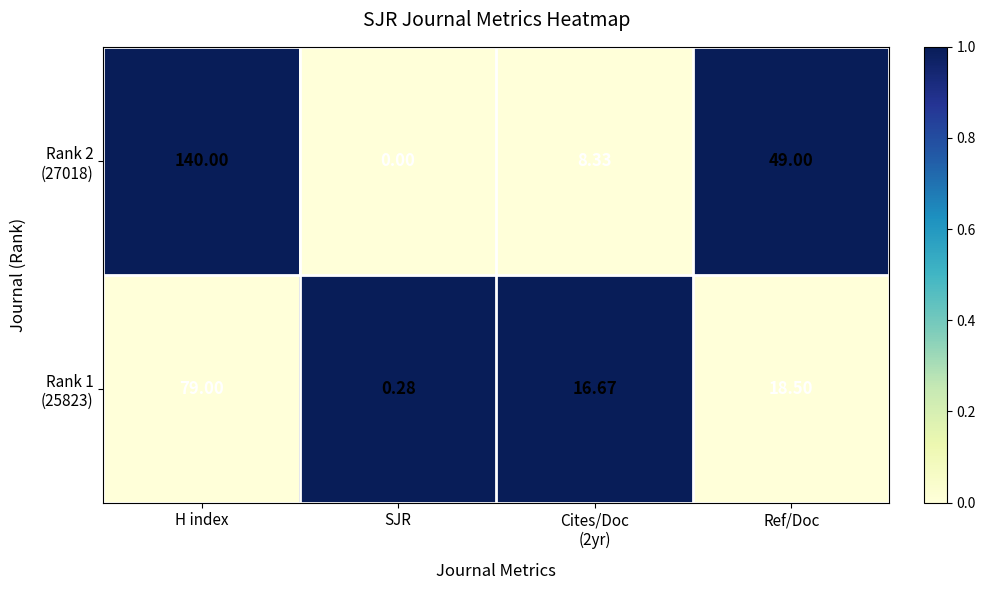

Rank the series by their maximum value, from highest to lowest.

Rank 2 (27018), Rank 1 (25823)